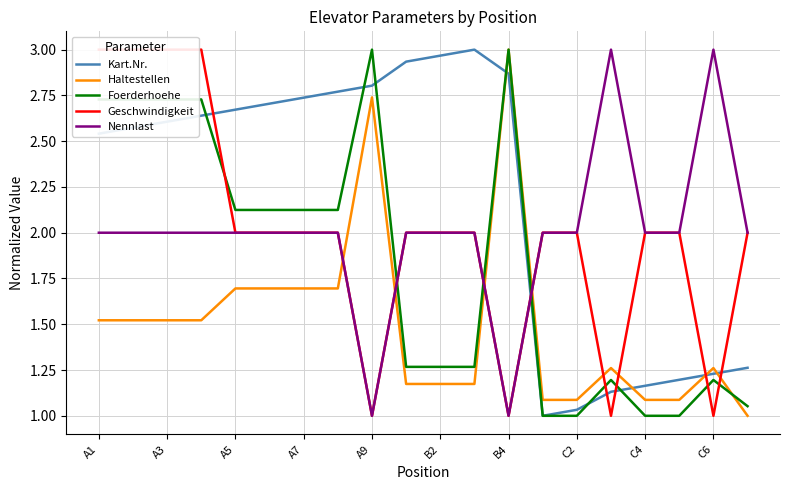

Is it true that Nennlast equals 2.0 at 11?

True